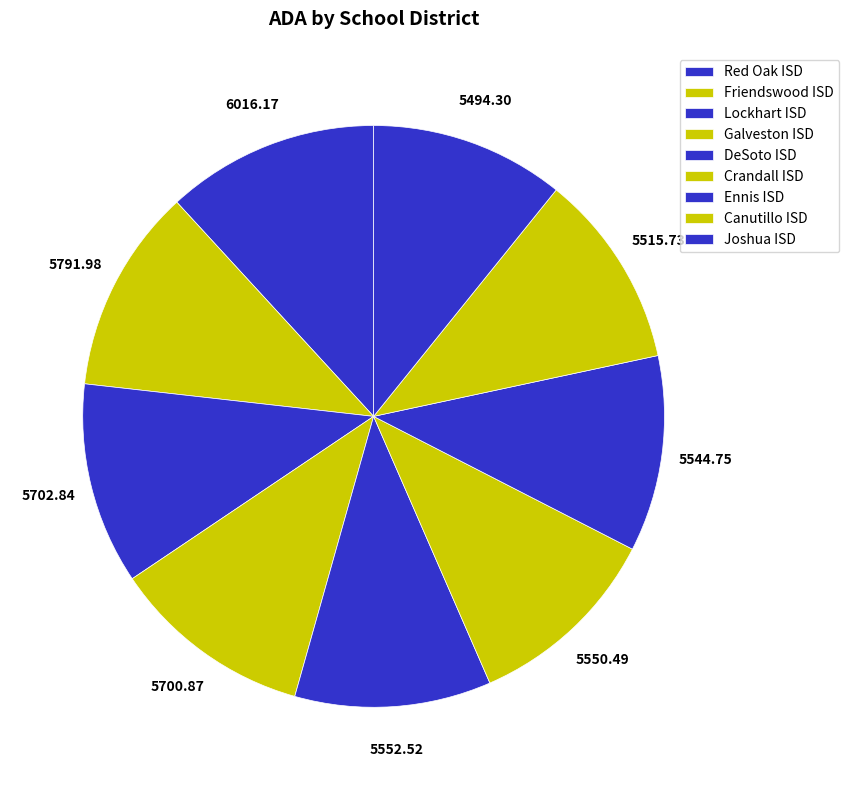

What percentage is the Joshua ISD slice, to the nearest percent?

11%